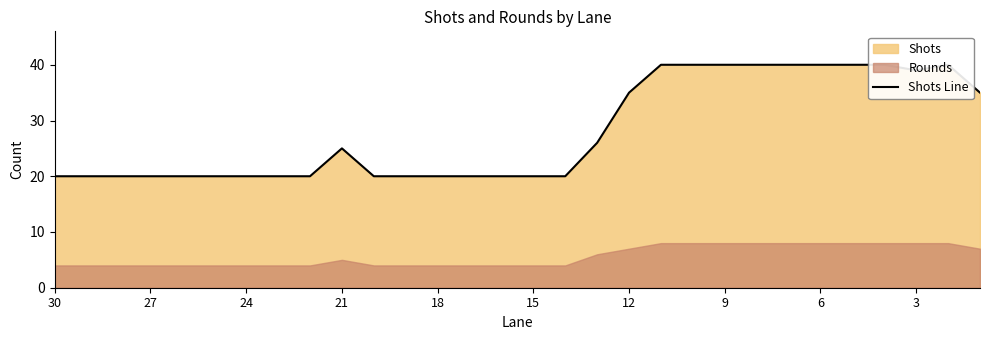

Reading left to right, extract all data points from this chart.

20	20	20	20	20	20	20	20	20	25	20	20	20	20	20	20	20	26	35	40	40	40	40	40	40	40	40	39	40	35